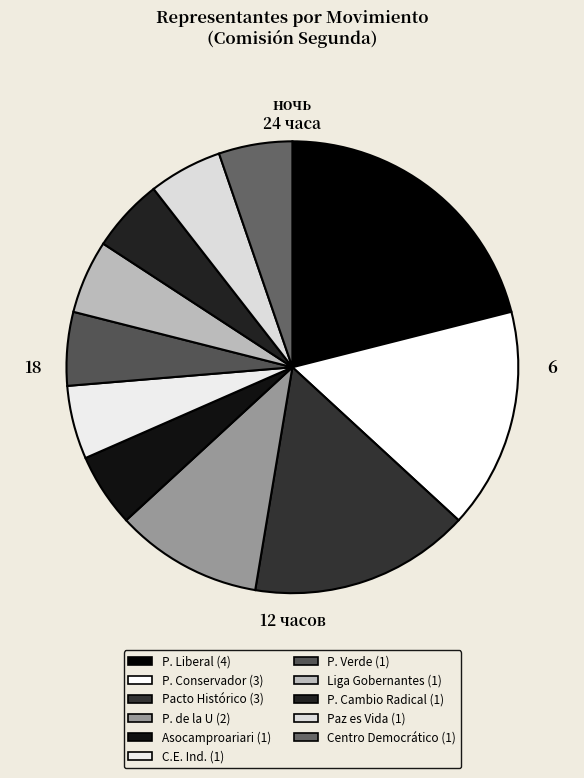

Is there any slice that represents more than half of the pie?

No